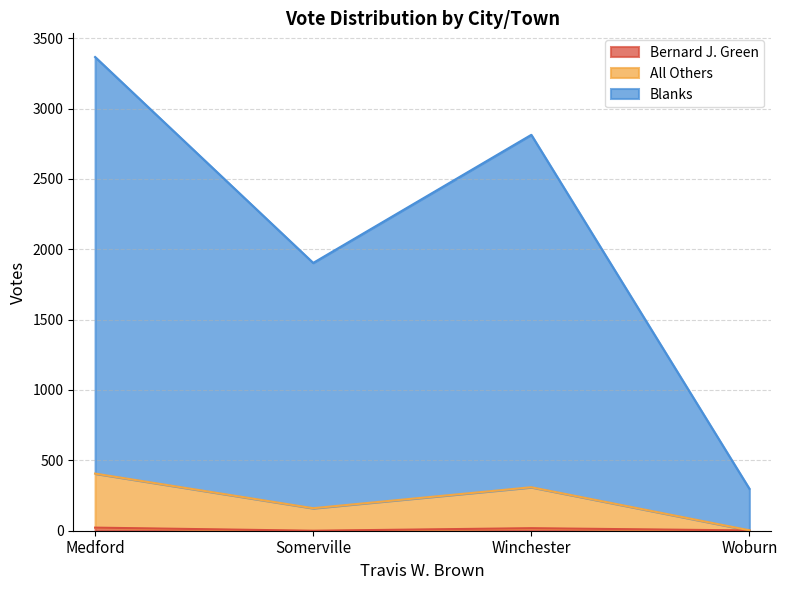

At Winchester, list the series in order from largest to smallest.

Blanks, All Others, Bernard J. Green